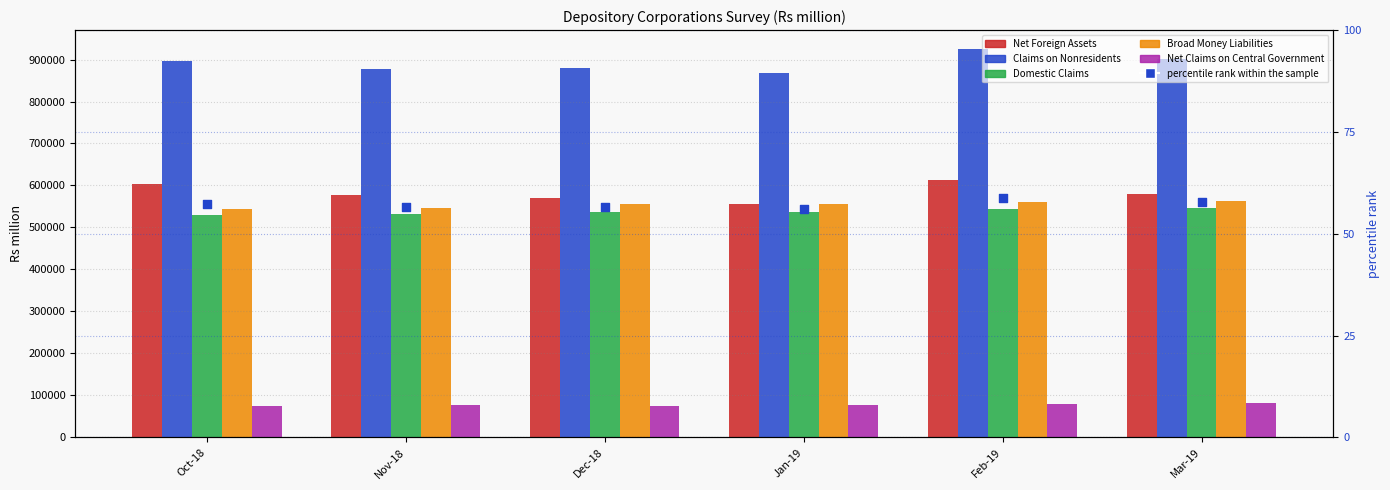

Which series contains the lowest Y value?

percentile rank within the sample